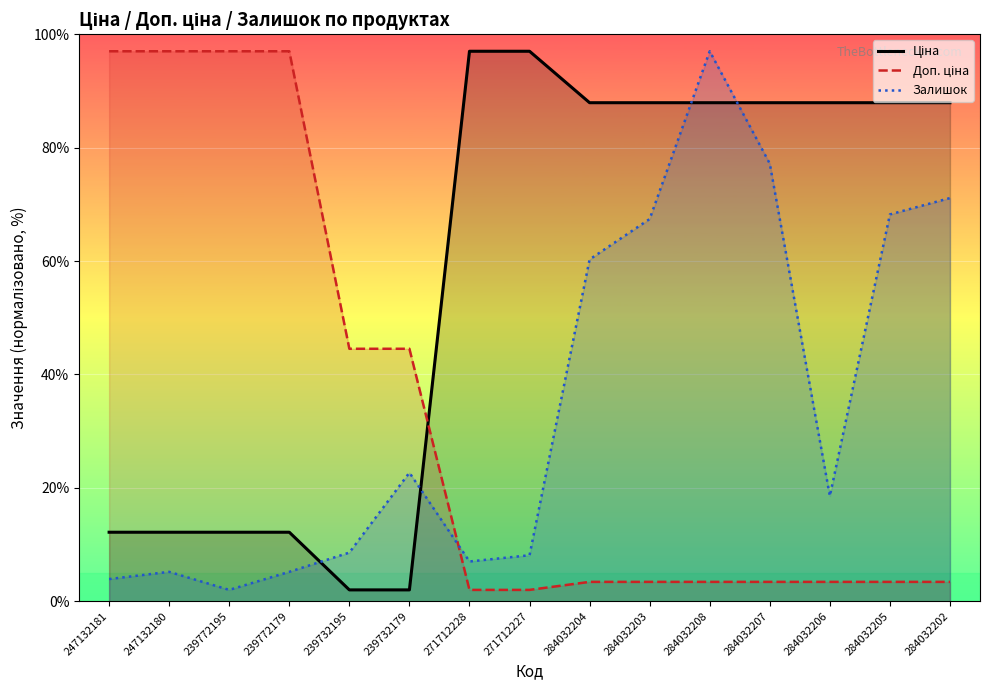

At which label is Доп. ціна closest to 49?

239732195